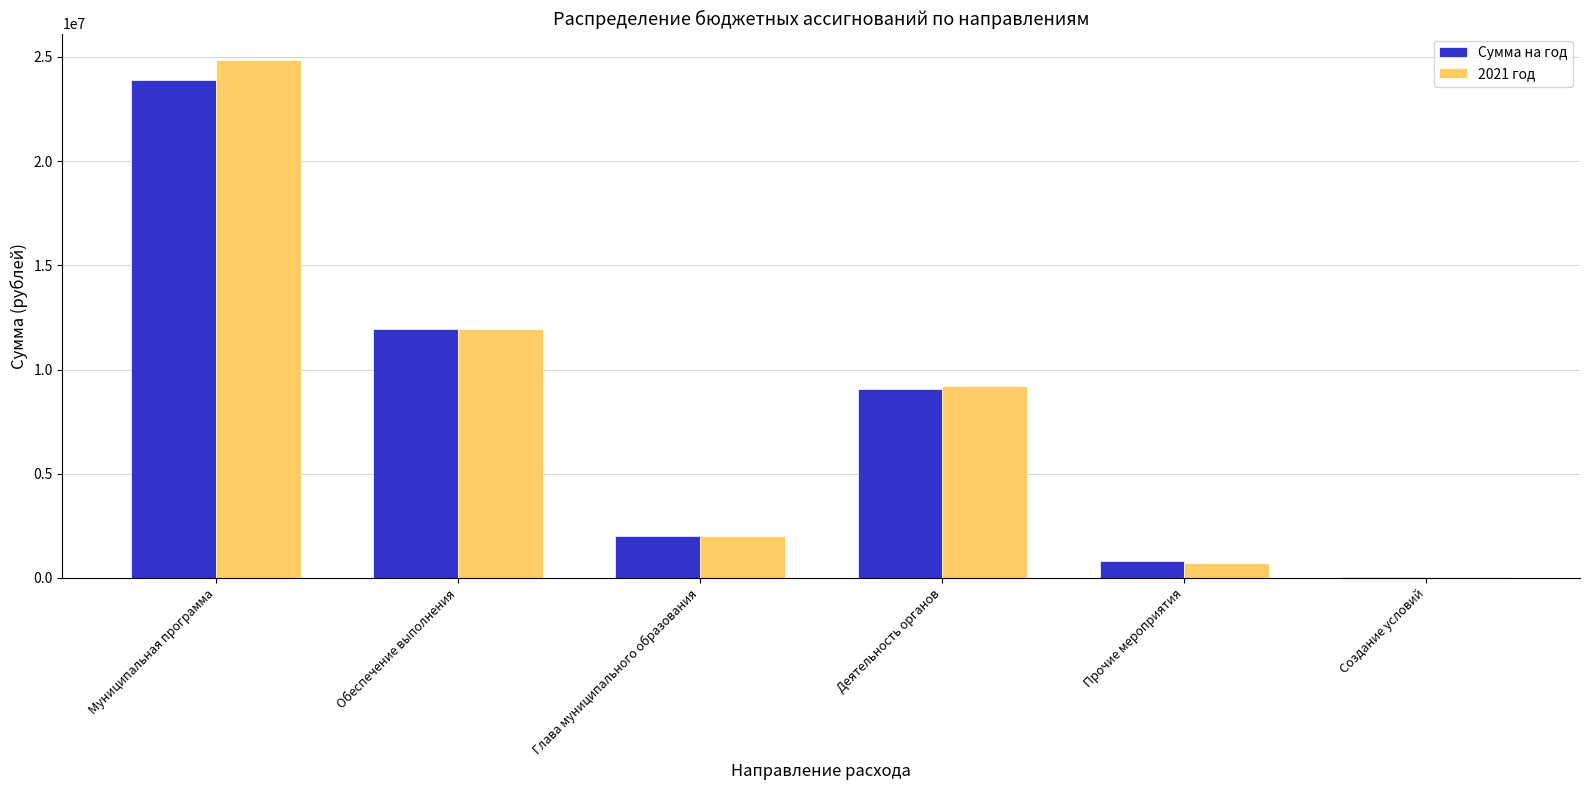

Which category has the highest value in the Сумма на год series?

Муниципальная программа